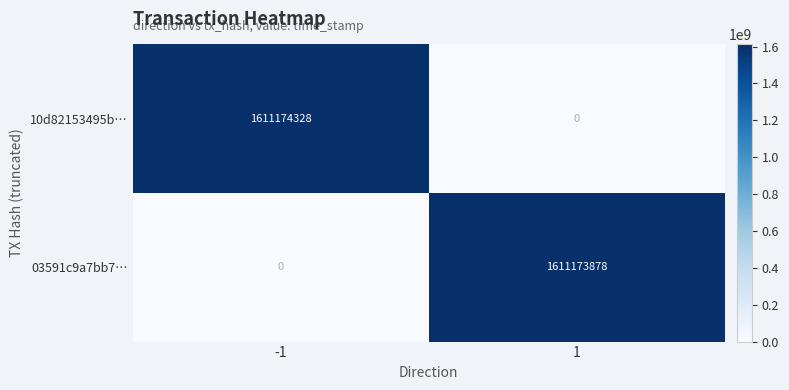

Reading left to right, what are all the values shown in this chart?

10d82153495b…: 1611174328	0
03591c9a7bb7…: 0	1611173878